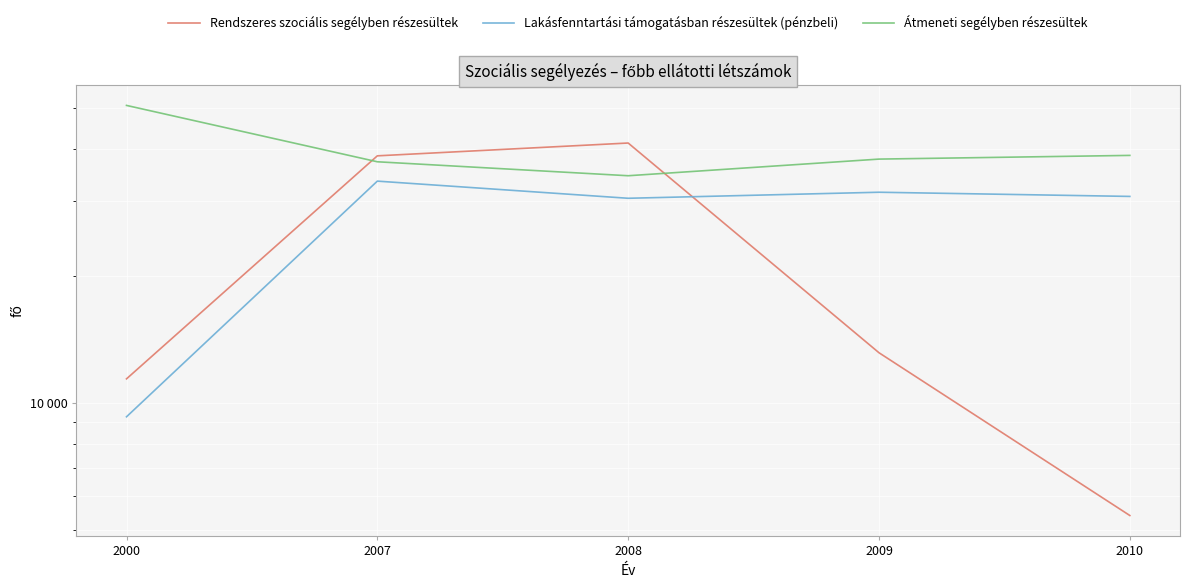

What are all the series names shown in the legend?

Rendszeres szociális segélyben részesültek, Lakásfenntartási támogatásban részesültek (pénzbeli), Átmeneti segélyben részesültek